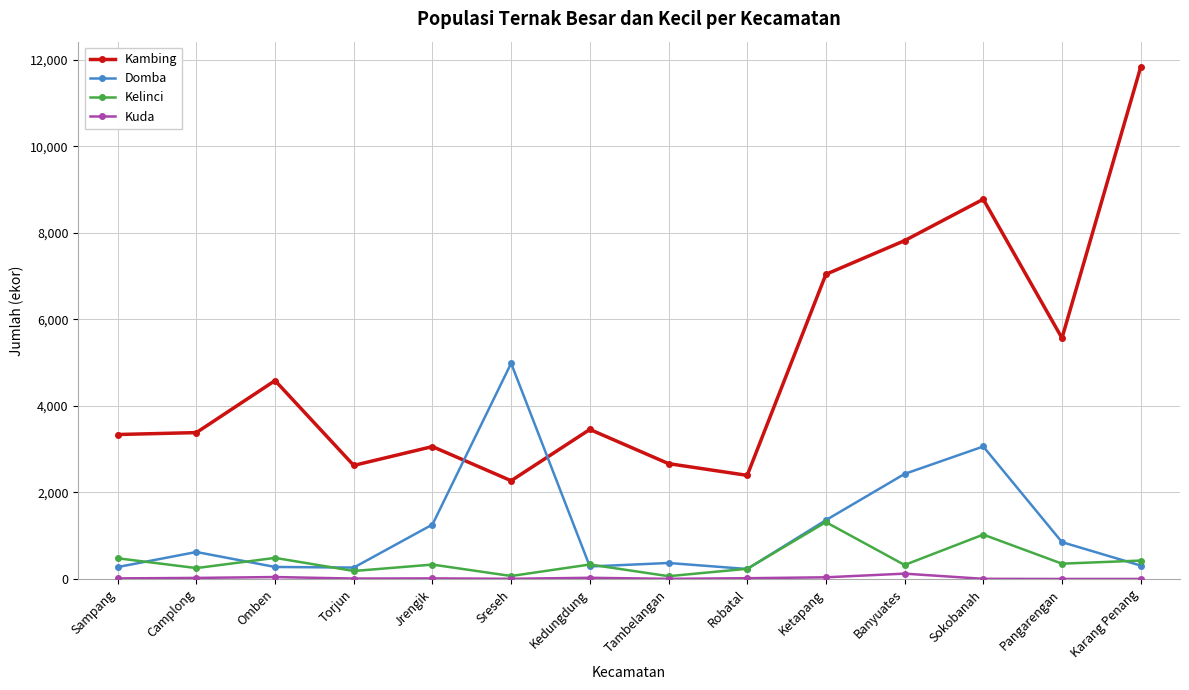

Rank the series at Sokobanah from highest to lowest value.

Kambing, Domba, Kelinci, Kuda